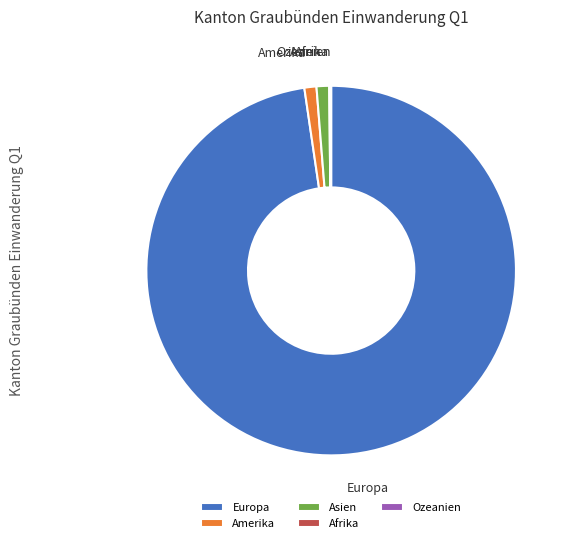

Is it true that Europa is 98% of the pie?

True